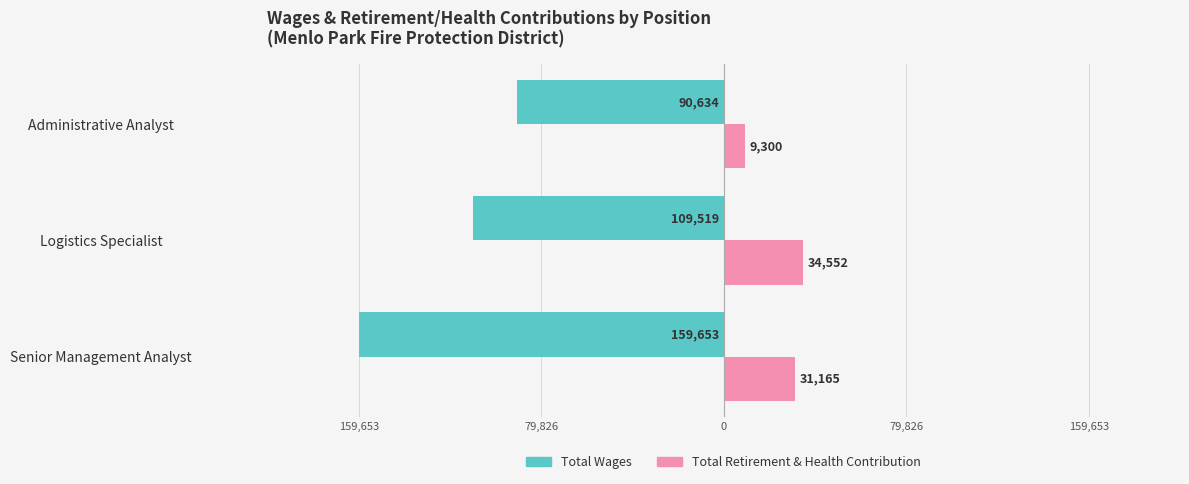

What are all the series names shown in the legend?

Total Wages, Total Retirement & Health Contribution